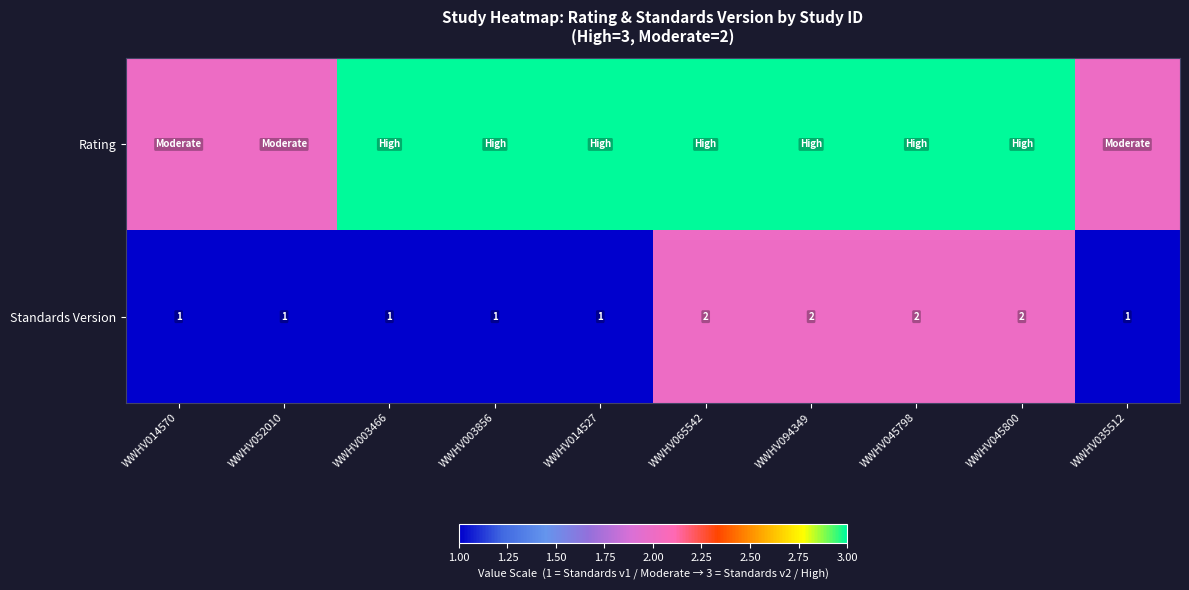

What is the sum of the Standards Version values at WWHV003856 and WWHV045800?

3